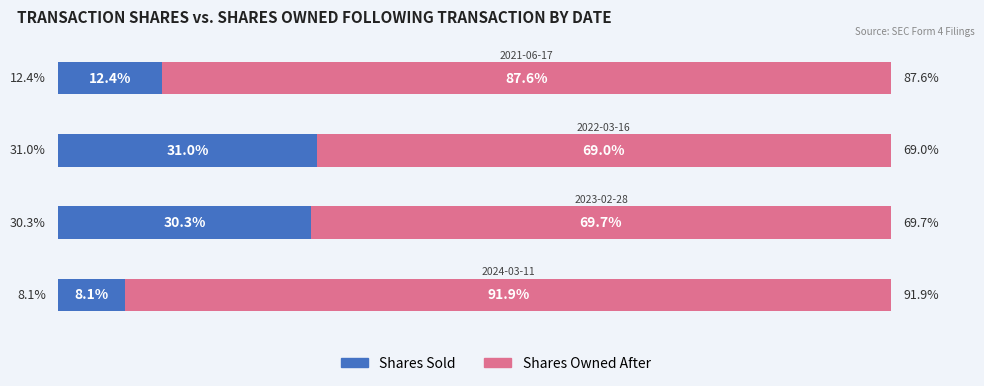

What are all the series names shown in the legend?

Shares Sold, Shares Owned After